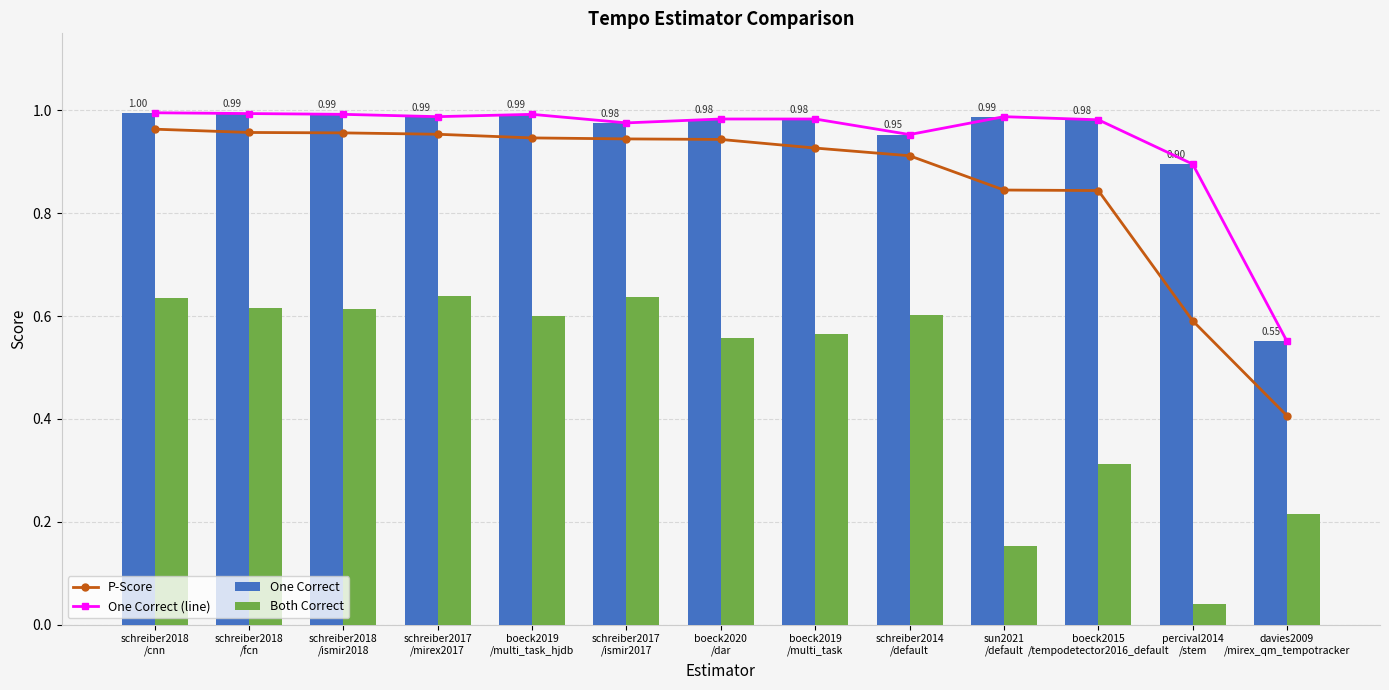

How many data points does each series have?

13